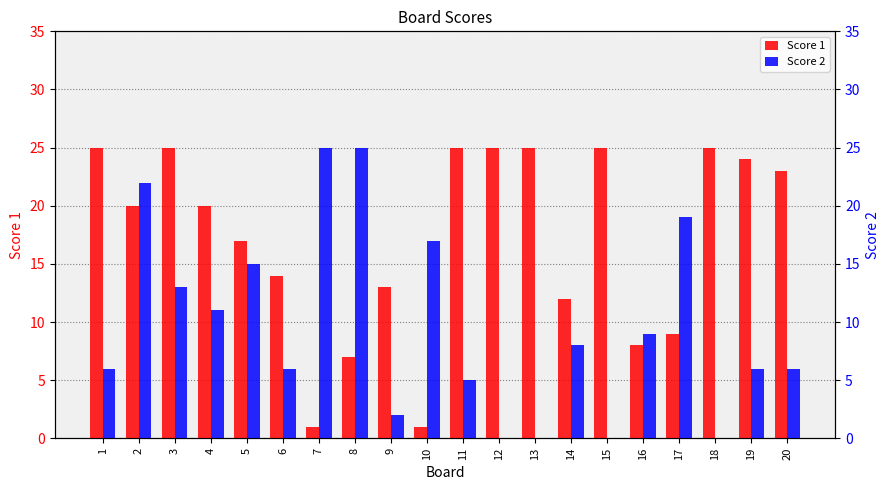

Reading left to right, extract all data points from this chart.

Score 1: 1=25	2=20	3=25	4=20	5=17	6=14	7=1	8=7	9=13	10=1	11=25	12=25	13=25	14=12	15=25	16=8	17=9	18=25	19=24	20=23
Score 2: 1=6	2=22	3=13	4=11	5=15	6=6	7=25	8=25	9=2	10=17	11=5	12=0	13=0	14=8	15=0	16=9	17=19	18=0	19=6	20=6